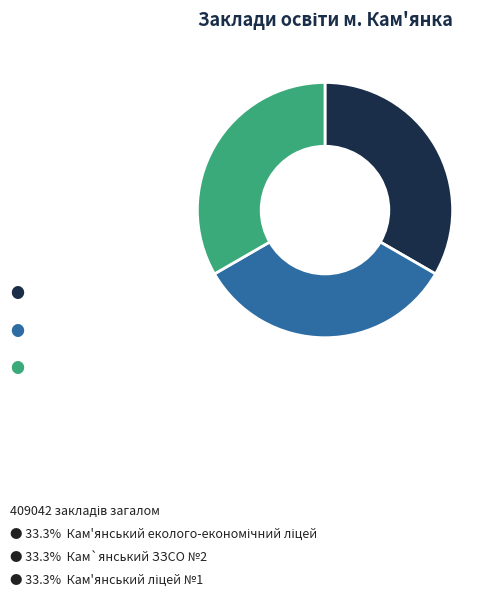

Is there a majority slice in this chart?

No